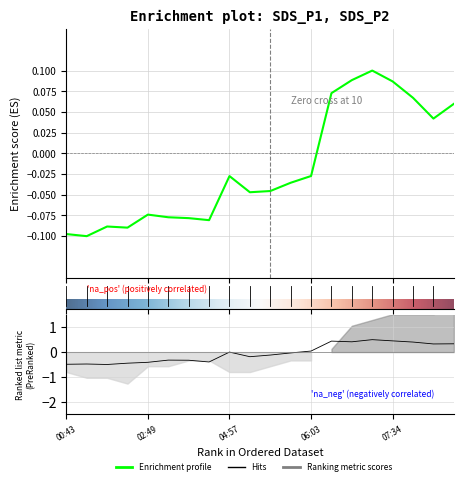

Does the chart have visible grid lines?

Yes